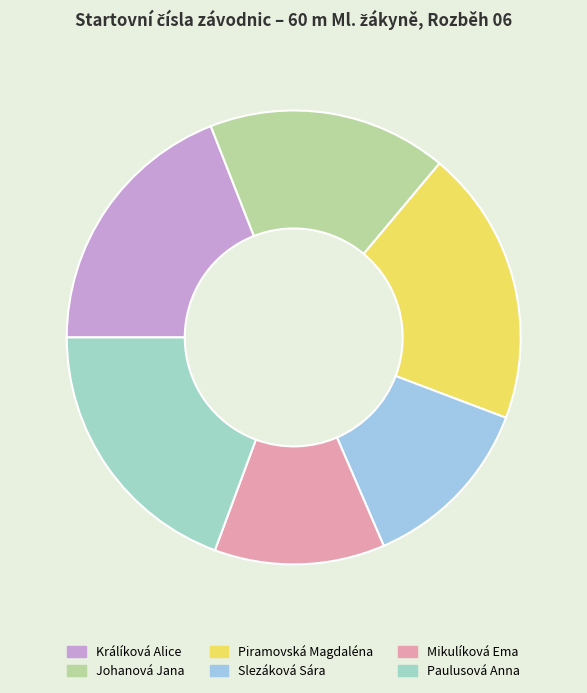

Approximately how many times larger is the value at Paulusová Anna compared to Piramovská Magdaléna?

1.0